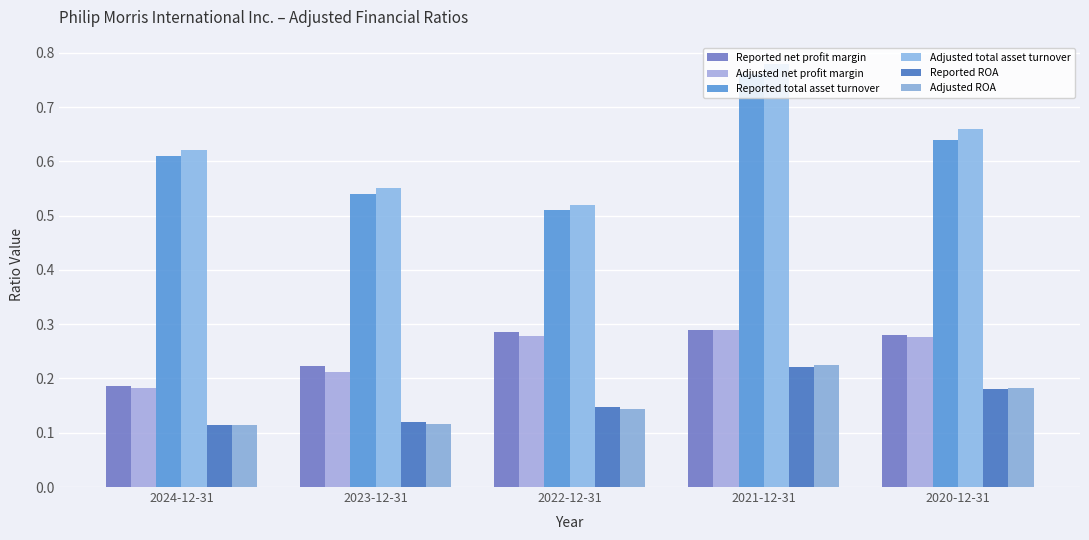

What position from the right is 2022-12-31?

3